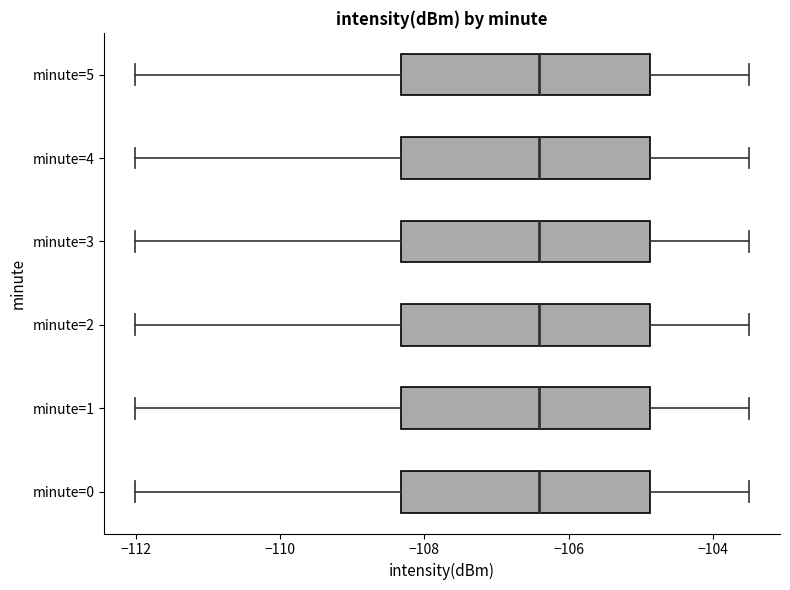

Where is the right edge of the box for minute=1 on the x-axis? The values are not printed on the chart, so give them approximately, as read against the axis.

-104.8